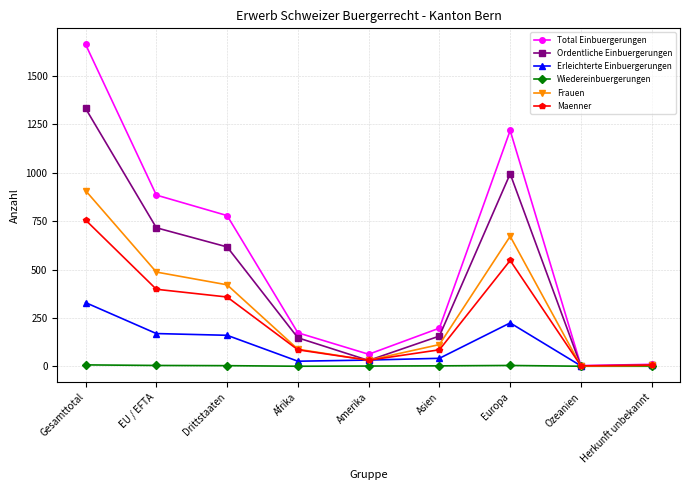

Which series has the largest total across all categories?

Total Einbuergerungen